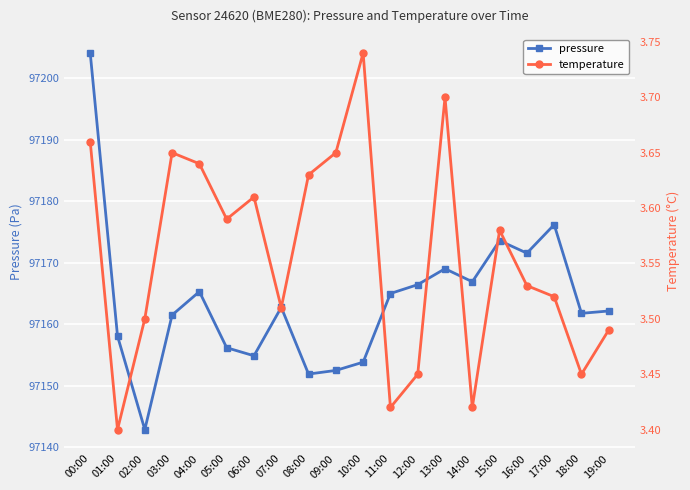

Rank the series by their average value, from lowest to highest.

temperature, pressure